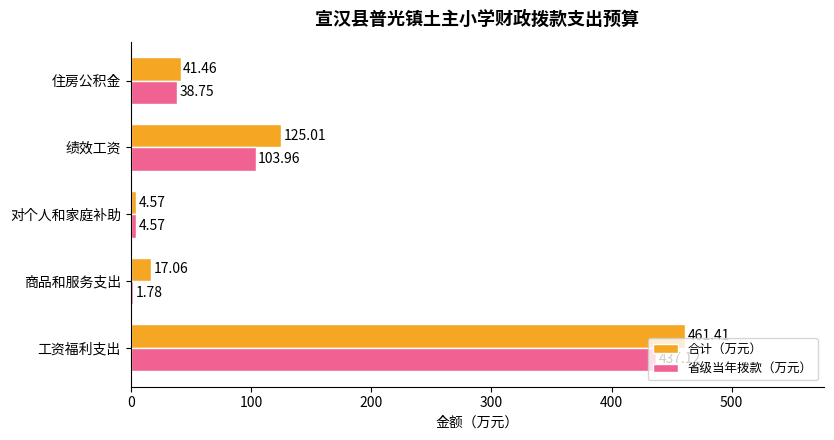

Count the number of categories in the chart.

5